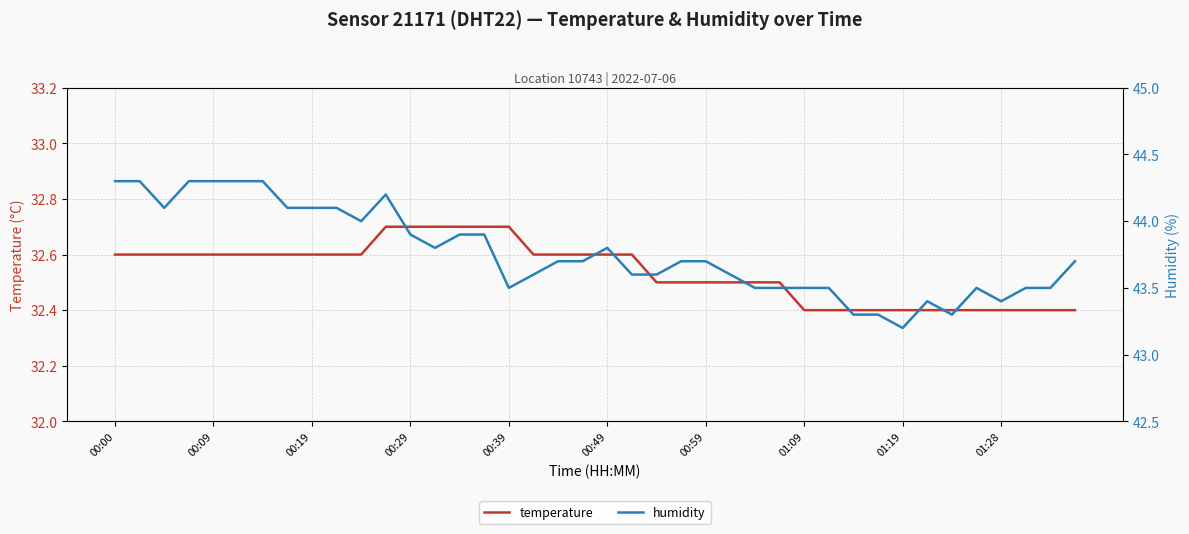

What is the minimum value for temperature?

32.4